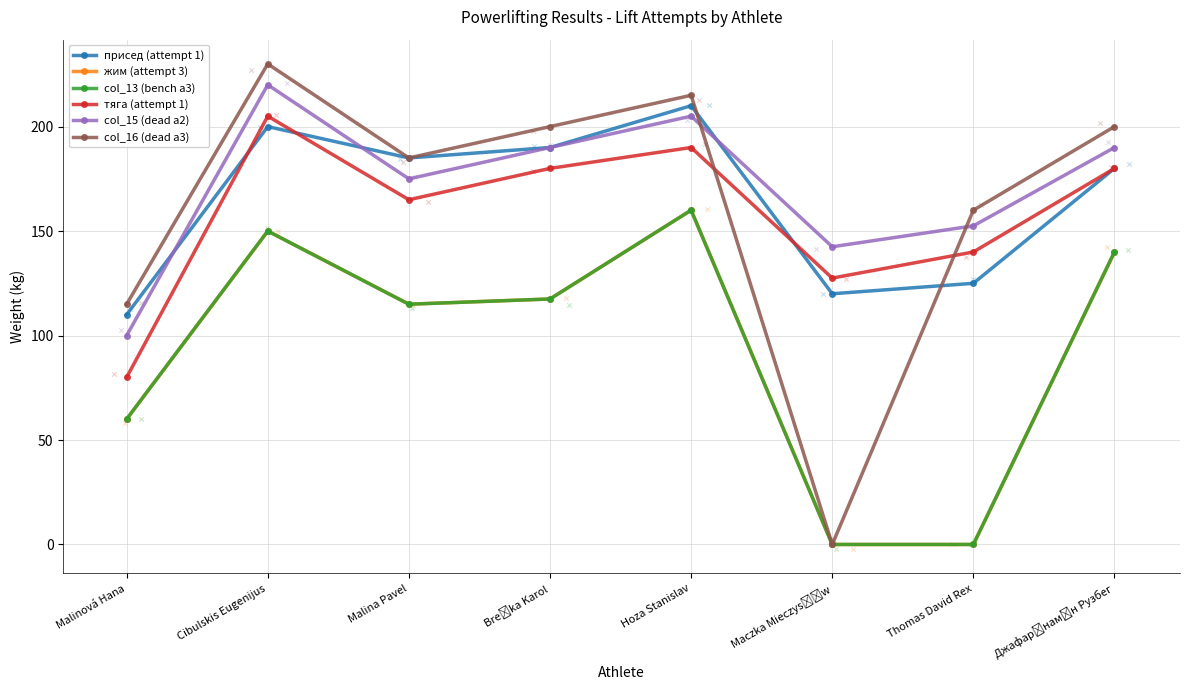

At which category is the sum across all series the highest?

Cibulskis Eugenijus